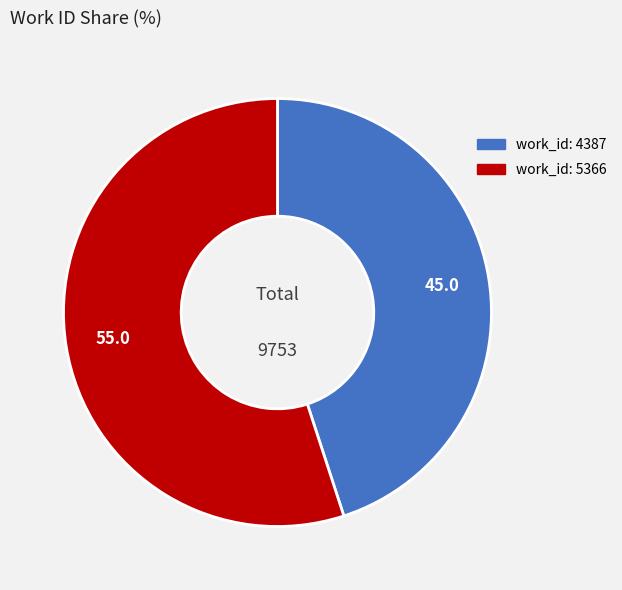

How many segments does this pie chart have?

2